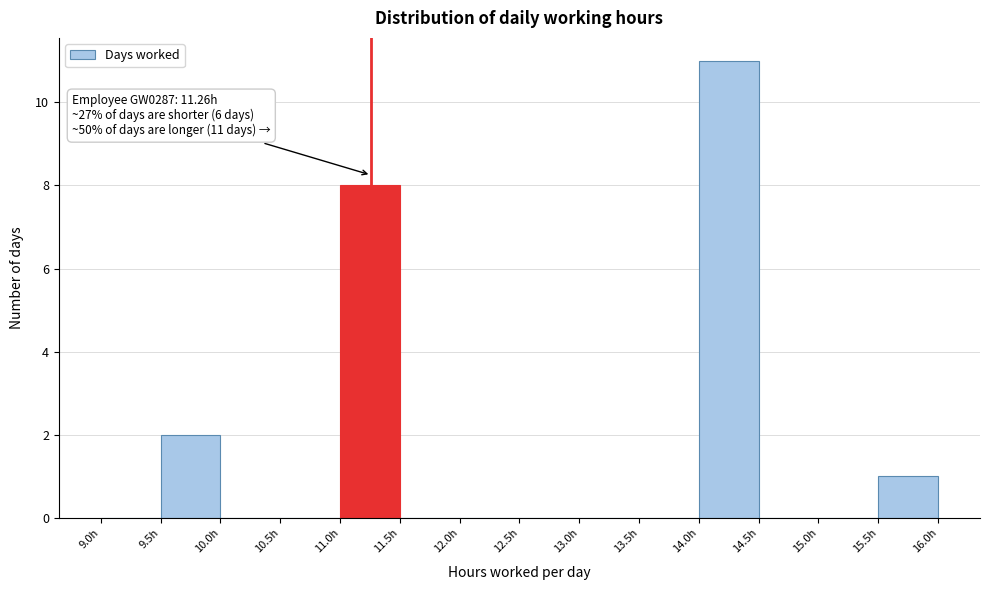

Which range on the x-axis has the tallest bar?

14.0 to 14.5